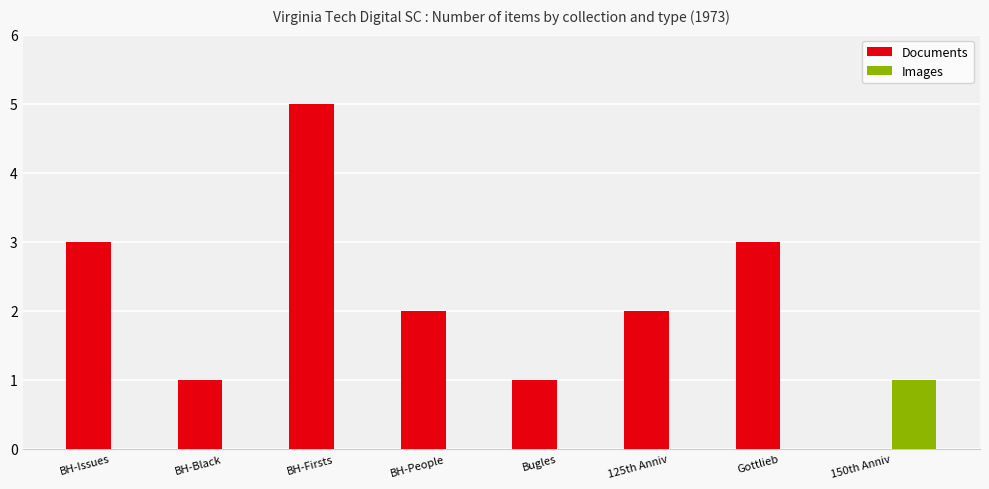

True or false: Documents has a value of 2 at 125th Anniv.

True